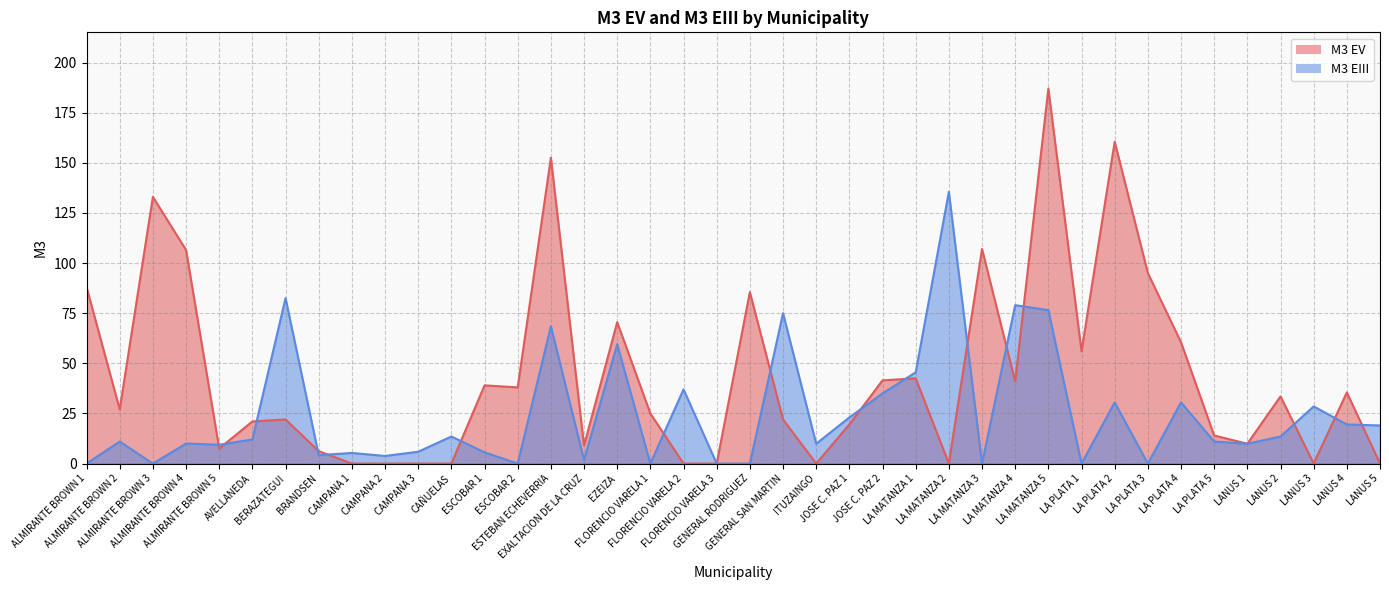

Is it true that M3 EIII equals 12.7 at ALMIRANTE BROWN 5?

False